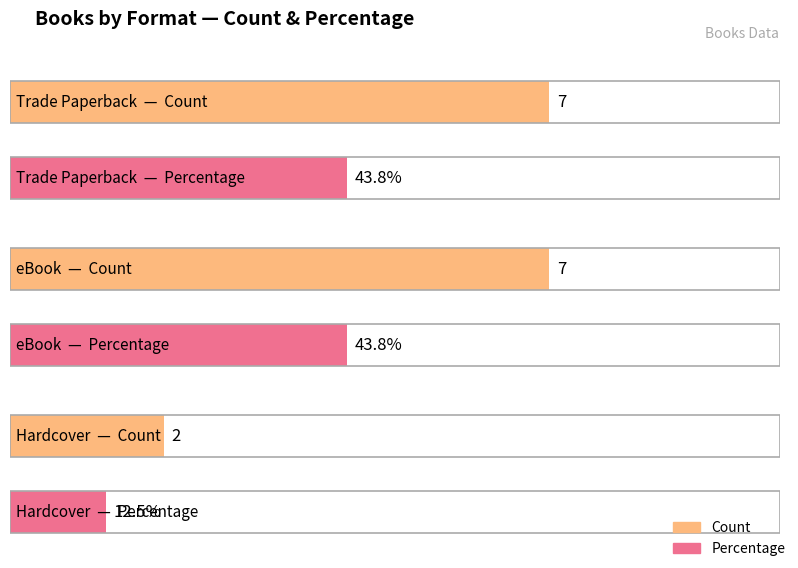

At which category does the chart reach its minimum across all series?

Hardcover